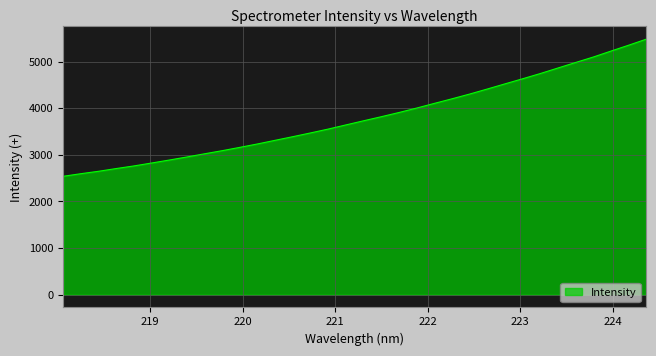

What is the difference between the maximum and minimum values?

2940.1